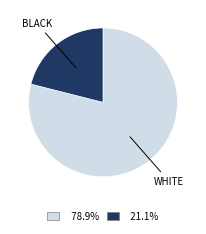

What is the smallest slice in the pie chart?

BLACK